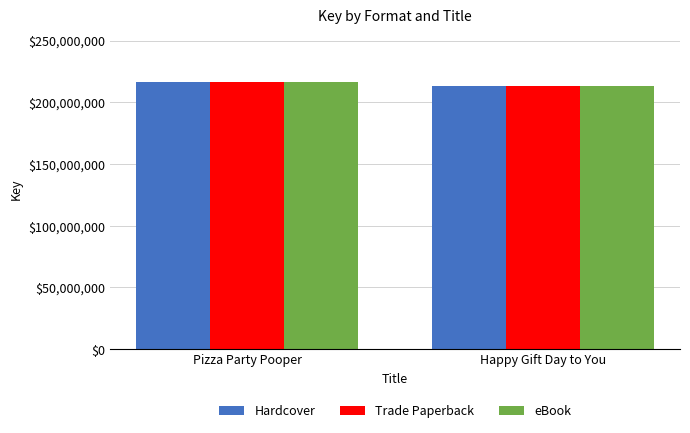

What is the label of the 1st bar from the right?

Happy Gift Day to You